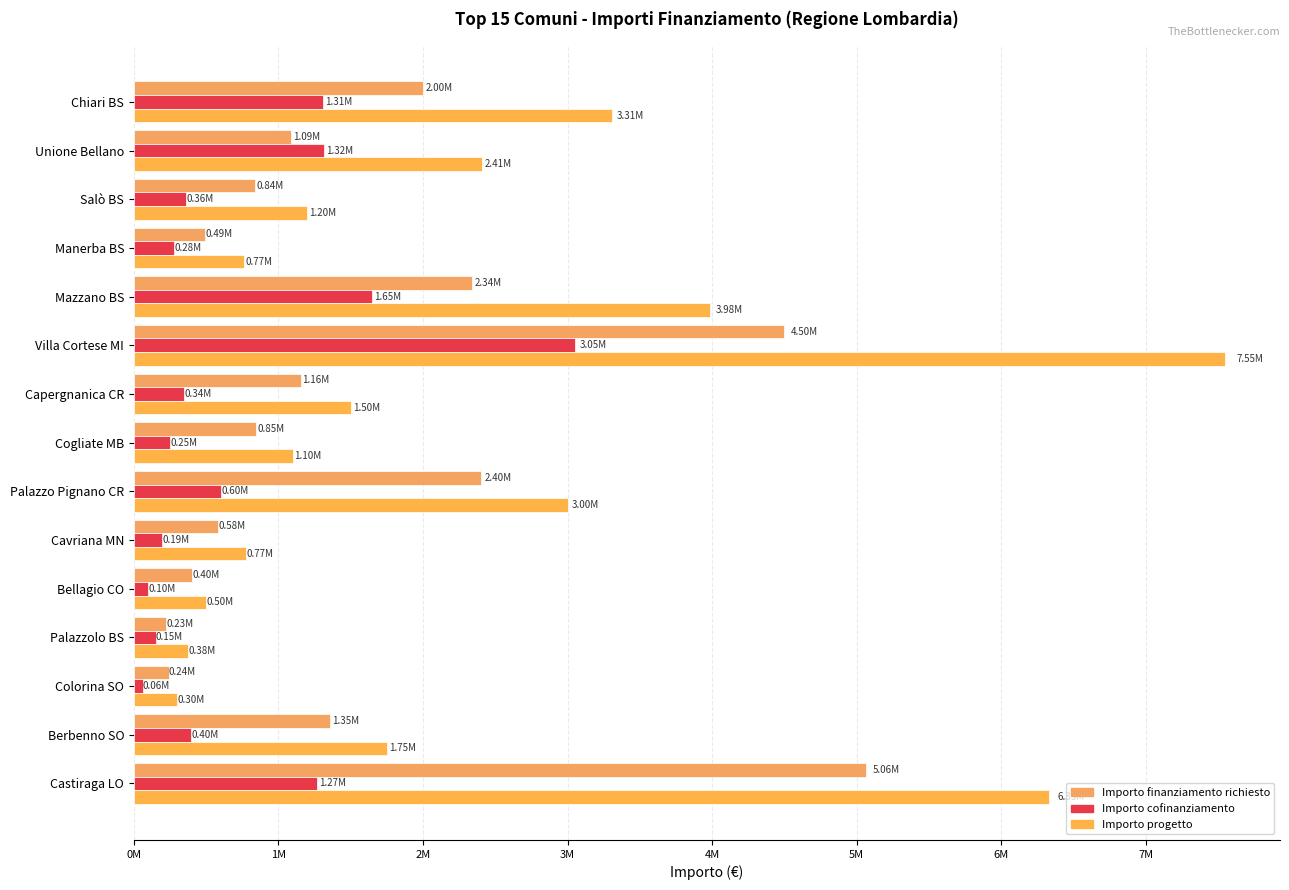

Which series has the widest spread of values?

Importo progetto